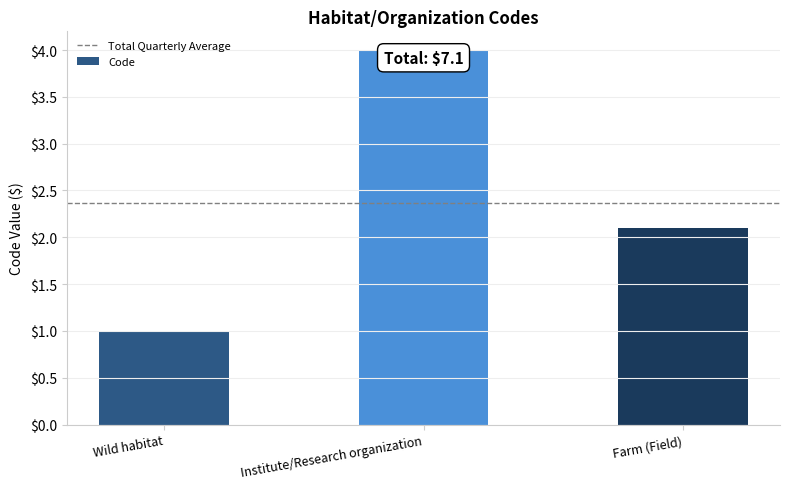

Reading left to right, list all the values displayed in this chart.

Wild habitat=1.0	Institute/Research organization=4.0	Farm (Field)=2.1